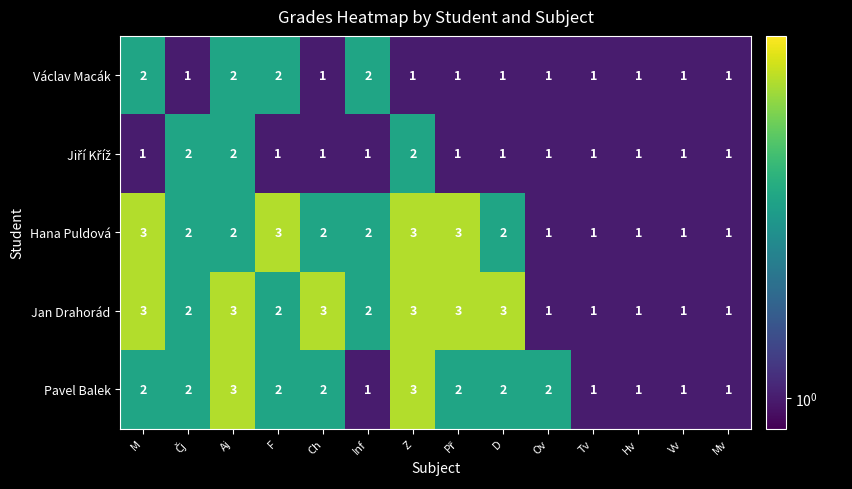

At which label does Hana Puldová first exceed 2?

M